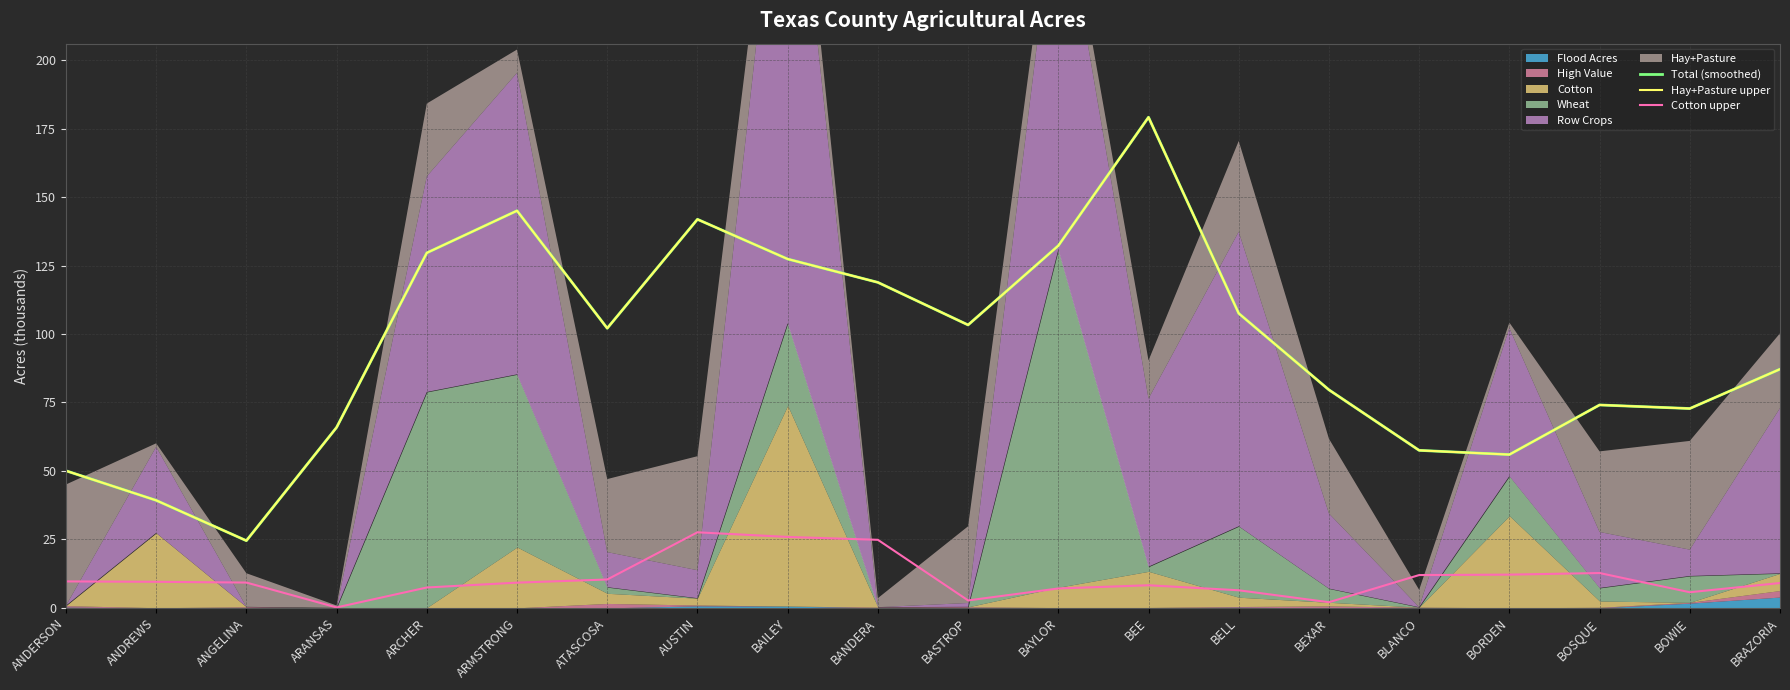

What position from the right is ANDREWS?

19